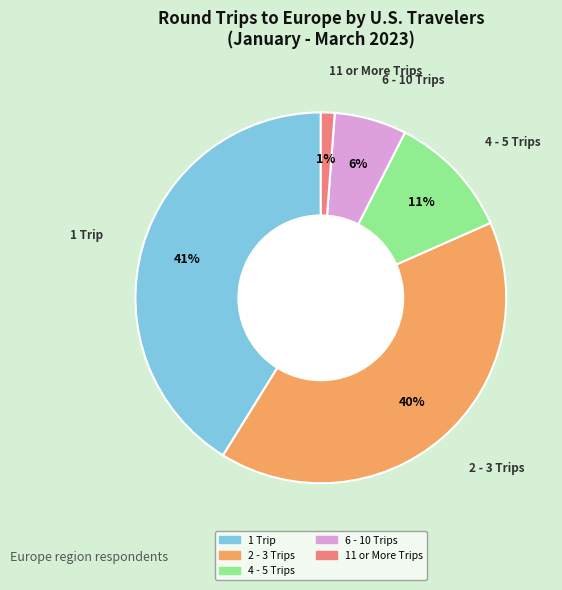

To the nearest percent, what percentage of the pie is 11 or More Trips?

1%